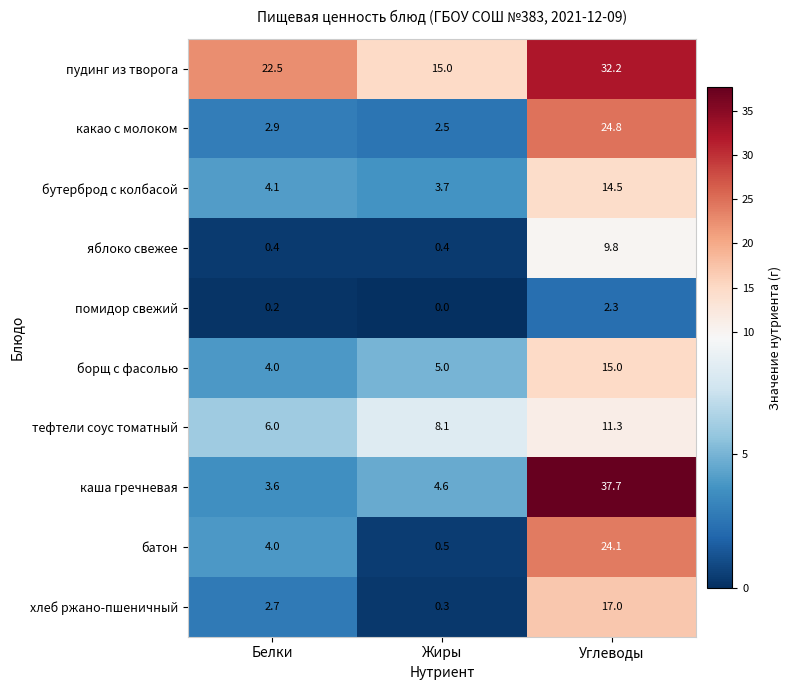

Which category has the highest value in the хлеб ржано-пшеничный series?

Углеводы